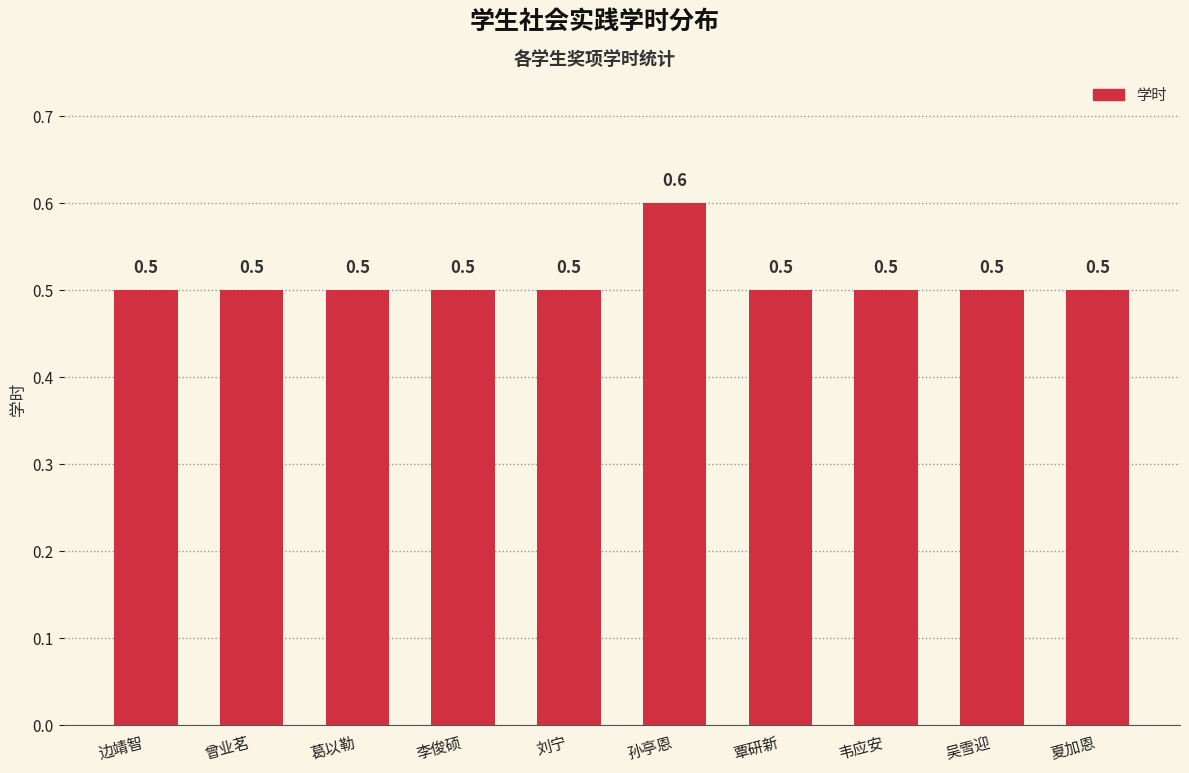

Count the number of categories in the chart.

10